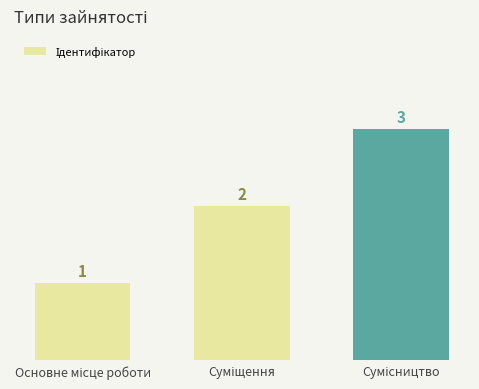

What is the average value?

2